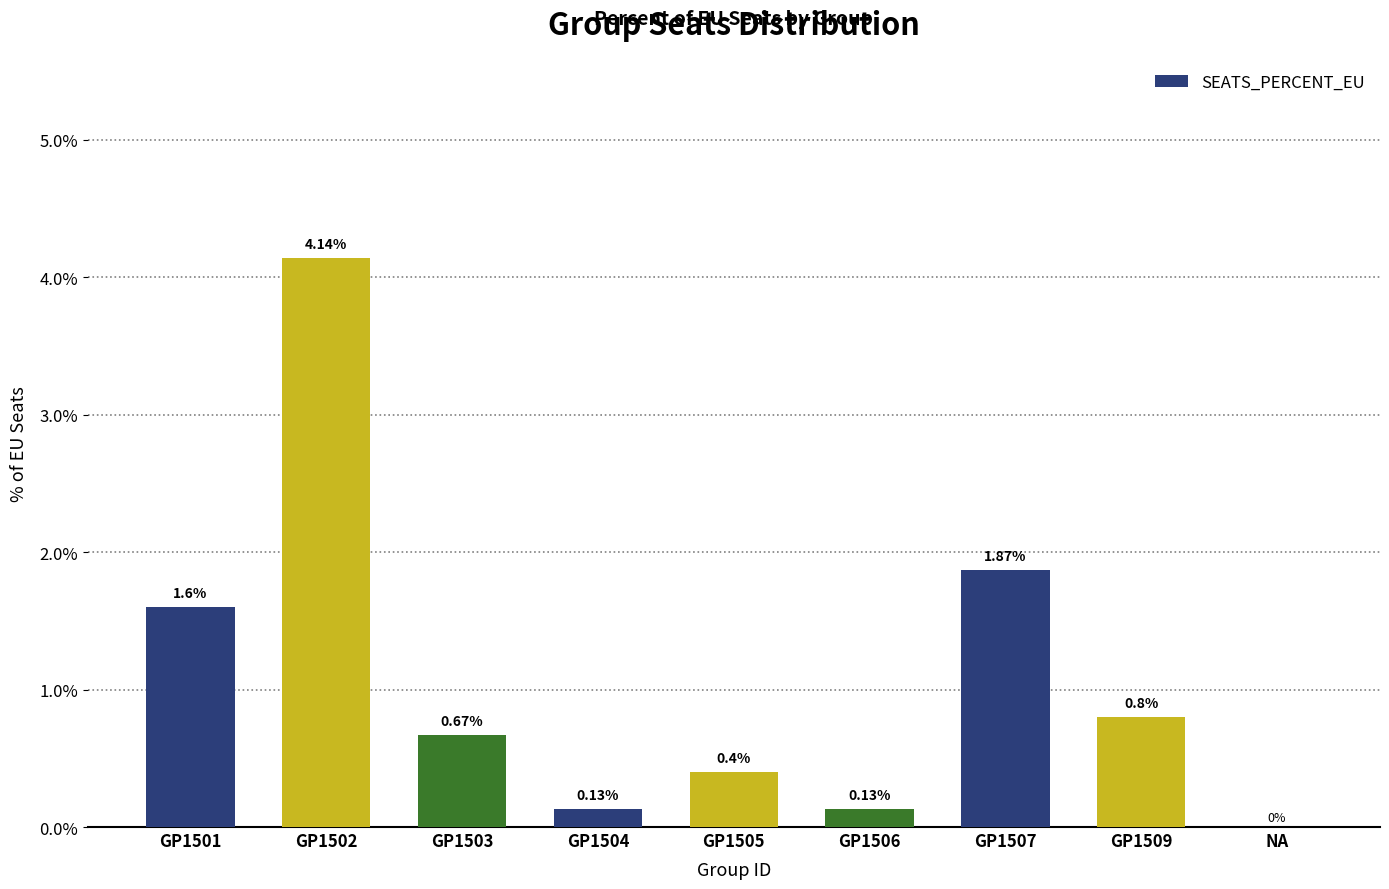

What is the sum of the values at GP1509 and GP1504?

0.9